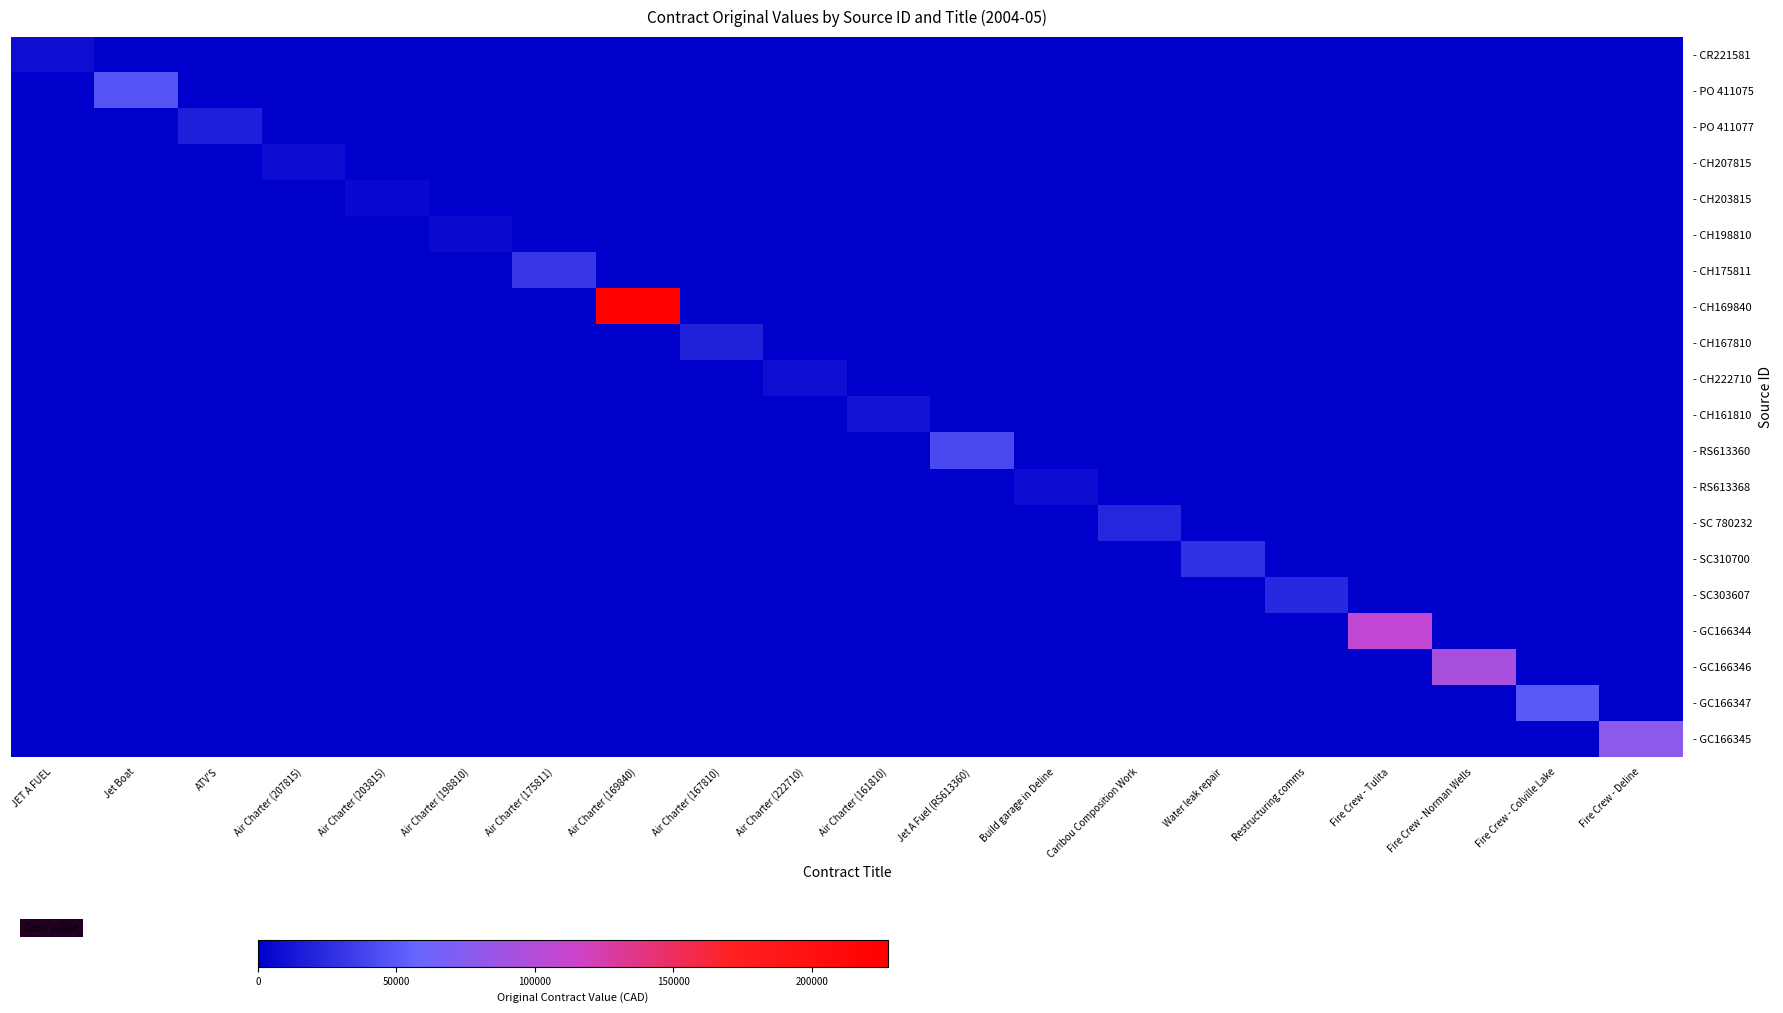

Reading left to right, transcribe all the data shown in this chart.

- CR221581: JET A FUEL=8292.8	Jet Boat=0.0	ATV'S=0.0	Air Charter (207815)=0.0	Air Charter (203815)=0.0	Air Charter (198810)=0.0	Air Charter (175811)=0.0	Air Charter (169840)=0.0	Air Charter (167810)=0.0	Air Charter (222710)=0.0	Air Charter (161810)=0.0	Jet A Fuel (RS613360)=0.0	Build garage in Deline=0.0	Caribou Composition Work=0.0	Water leak repair=0.0	Restructuring comms=0.0	Fire Crew - Tulita=0.0	Fire Crew - Norman Wells=0.0	Fire Crew - Colville Lake=0.0	Fire Crew - Deline=0.0
- PO 411075: JET A FUEL=0.0	Jet Boat=47153.0	ATV'S=0.0	Air Charter (207815)=0.0	Air Charter (203815)=0.0	Air Charter (198810)=0.0	Air Charter (175811)=0.0	Air Charter (169840)=0.0	Air Charter (167810)=0.0	Air Charter (222710)=0.0	Air Charter (161810)=0.0	Jet A Fuel (RS613360)=0.0	Build garage in Deline=0.0	Caribou Composition Work=0.0	Water leak repair=0.0	Restructuring comms=0.0	Fire Crew - Tulita=0.0	Fire Crew - Norman Wells=0.0	Fire Crew - Colville Lake=0.0	Fire Crew - Deline=0.0
- PO 411077: JET A FUEL=0.0	Jet Boat=0.0	ATV'S=17706.6	Air Charter (207815)=0.0	Air Charter (203815)=0.0	Air Charter (198810)=0.0	Air Charter (175811)=0.0	Air Charter (169840)=0.0	Air Charter (167810)=0.0	Air Charter (222710)=0.0	Air Charter (161810)=0.0	Jet A Fuel (RS613360)=0.0	Build garage in Deline=0.0	Caribou Composition Work=0.0	Water leak repair=0.0	Restructuring comms=0.0	Fire Crew - Tulita=0.0	Fire Crew - Norman Wells=0.0	Fire Crew - Colville Lake=0.0	Fire Crew - Deline=0.0
- CH207815: JET A FUEL=0.0	Jet Boat=0.0	ATV'S=0.0	Air Charter (207815)=7259.9	Air Charter (203815)=0.0	Air Charter (198810)=0.0	Air Charter (175811)=0.0	Air Charter (169840)=0.0	Air Charter (167810)=0.0	Air Charter (222710)=0.0	Air Charter (161810)=0.0	Jet A Fuel (RS613360)=0.0	Build garage in Deline=0.0	Caribou Composition Work=0.0	Water leak repair=0.0	Restructuring comms=0.0	Fire Crew - Tulita=0.0	Fire Crew - Norman Wells=0.0	Fire Crew - Colville Lake=0.0	Fire Crew - Deline=0.0
- CH203815: JET A FUEL=0.0	Jet Boat=0.0	ATV'S=0.0	Air Charter (207815)=0.0	Air Charter (203815)=5000.0	Air Charter (198810)=0.0	Air Charter (175811)=0.0	Air Charter (169840)=0.0	Air Charter (167810)=0.0	Air Charter (222710)=0.0	Air Charter (161810)=0.0	Jet A Fuel (RS613360)=0.0	Build garage in Deline=0.0	Caribou Composition Work=0.0	Water leak repair=0.0	Restructuring comms=0.0	Fire Crew - Tulita=0.0	Fire Crew - Norman Wells=0.0	Fire Crew - Colville Lake=0.0	Fire Crew - Deline=0.0
- CH198810: JET A FUEL=0.0	Jet Boat=0.0	ATV'S=0.0	Air Charter (207815)=0.0	Air Charter (203815)=0.0	Air Charter (198810)=5540.0	Air Charter (175811)=0.0	Air Charter (169840)=0.0	Air Charter (167810)=0.0	Air Charter (222710)=0.0	Air Charter (161810)=0.0	Jet A Fuel (RS613360)=0.0	Build garage in Deline=0.0	Caribou Composition Work=0.0	Water leak repair=0.0	Restructuring comms=0.0	Fire Crew - Tulita=0.0	Fire Crew - Norman Wells=0.0	Fire Crew - Colville Lake=0.0	Fire Crew - Deline=0.0
- CH175811: JET A FUEL=0.0	Jet Boat=0.0	ATV'S=0.0	Air Charter (207815)=0.0	Air Charter (203815)=0.0	Air Charter (198810)=0.0	Air Charter (175811)=31000.0	Air Charter (169840)=0.0	Air Charter (167810)=0.0	Air Charter (222710)=0.0	Air Charter (161810)=0.0	Jet A Fuel (RS613360)=0.0	Build garage in Deline=0.0	Caribou Composition Work=0.0	Water leak repair=0.0	Restructuring comms=0.0	Fire Crew - Tulita=0.0	Fire Crew - Norman Wells=0.0	Fire Crew - Colville Lake=0.0	Fire Crew - Deline=0.0
- CH169840: JET A FUEL=0.0	Jet Boat=0.0	ATV'S=0.0	Air Charter (207815)=0.0	Air Charter (203815)=0.0	Air Charter (198810)=0.0	Air Charter (175811)=0.0	Air Charter (169840)=227610.0	Air Charter (167810)=0.0	Air Charter (222710)=0.0	Air Charter (161810)=0.0	Jet A Fuel (RS613360)=0.0	Build garage in Deline=0.0	Caribou Composition Work=0.0	Water leak repair=0.0	Restructuring comms=0.0	Fire Crew - Tulita=0.0	Fire Crew - Norman Wells=0.0	Fire Crew - Colville Lake=0.0	Fire Crew - Deline=0.0
- CH167810: JET A FUEL=0.0	Jet Boat=0.0	ATV'S=0.0	Air Charter (207815)=0.0	Air Charter (203815)=0.0	Air Charter (198810)=0.0	Air Charter (175811)=0.0	Air Charter (169840)=0.0	Air Charter (167810)=19315.0	Air Charter (222710)=0.0	Air Charter (161810)=0.0	Jet A Fuel (RS613360)=0.0	Build garage in Deline=0.0	Caribou Composition Work=0.0	Water leak repair=0.0	Restructuring comms=0.0	Fire Crew - Tulita=0.0	Fire Crew - Norman Wells=0.0	Fire Crew - Colville Lake=0.0	Fire Crew - Deline=0.0
- CH222710: JET A FUEL=0.0	Jet Boat=0.0	ATV'S=0.0	Air Charter (207815)=0.0	Air Charter (203815)=0.0	Air Charter (198810)=0.0	Air Charter (175811)=0.0	Air Charter (169840)=0.0	Air Charter (167810)=0.0	Air Charter (222710)=8360.0	Air Charter (161810)=0.0	Jet A Fuel (RS613360)=0.0	Build garage in Deline=0.0	Caribou Composition Work=0.0	Water leak repair=0.0	Restructuring comms=0.0	Fire Crew - Tulita=0.0	Fire Crew - Norman Wells=0.0	Fire Crew - Colville Lake=0.0	Fire Crew - Deline=0.0
- CH161810: JET A FUEL=0.0	Jet Boat=0.0	ATV'S=0.0	Air Charter (207815)=0.0	Air Charter (203815)=0.0	Air Charter (198810)=0.0	Air Charter (175811)=0.0	Air Charter (169840)=0.0	Air Charter (167810)=0.0	Air Charter (222710)=0.0	Air Charter (161810)=10896.9	Jet A Fuel (RS613360)=0.0	Build garage in Deline=0.0	Caribou Composition Work=0.0	Water leak repair=0.0	Restructuring comms=0.0	Fire Crew - Tulita=0.0	Fire Crew - Norman Wells=0.0	Fire Crew - Colville Lake=0.0	Fire Crew - Deline=0.0
- RS613360: JET A FUEL=0.0	Jet Boat=0.0	ATV'S=0.0	Air Charter (207815)=0.0	Air Charter (203815)=0.0	Air Charter (198810)=0.0	Air Charter (175811)=0.0	Air Charter (169840)=0.0	Air Charter (167810)=0.0	Air Charter (222710)=0.0	Air Charter (161810)=0.0	Jet A Fuel (RS613360)=40661.4	Build garage in Deline=0.0	Caribou Composition Work=0.0	Water leak repair=0.0	Restructuring comms=0.0	Fire Crew - Tulita=0.0	Fire Crew - Norman Wells=0.0	Fire Crew - Colville Lake=0.0	Fire Crew - Deline=0.0
- RS613368: JET A FUEL=0.0	Jet Boat=0.0	ATV'S=0.0	Air Charter (207815)=0.0	Air Charter (203815)=0.0	Air Charter (198810)=0.0	Air Charter (175811)=0.0	Air Charter (169840)=0.0	Air Charter (167810)=0.0	Air Charter (222710)=0.0	Air Charter (161810)=0.0	Jet A Fuel (RS613360)=0.0	Build garage in Deline=6519.7	Caribou Composition Work=0.0	Water leak repair=0.0	Restructuring comms=0.0	Fire Crew - Tulita=0.0	Fire Crew - Norman Wells=0.0	Fire Crew - Colville Lake=0.0	Fire Crew - Deline=0.0
- SC 780232: JET A FUEL=0.0	Jet Boat=0.0	ATV'S=0.0	Air Charter (207815)=0.0	Air Charter (203815)=0.0	Air Charter (198810)=0.0	Air Charter (175811)=0.0	Air Charter (169840)=0.0	Air Charter (167810)=0.0	Air Charter (222710)=0.0	Air Charter (161810)=0.0	Jet A Fuel (RS613360)=0.0	Build garage in Deline=0.0	Caribou Composition Work=22000.0	Water leak repair=0.0	Restructuring comms=0.0	Fire Crew - Tulita=0.0	Fire Crew - Norman Wells=0.0	Fire Crew - Colville Lake=0.0	Fire Crew - Deline=0.0
- SC310700: JET A FUEL=0.0	Jet Boat=0.0	ATV'S=0.0	Air Charter (207815)=0.0	Air Charter (203815)=0.0	Air Charter (198810)=0.0	Air Charter (175811)=0.0	Air Charter (169840)=0.0	Air Charter (167810)=0.0	Air Charter (222710)=0.0	Air Charter (161810)=0.0	Jet A Fuel (RS613360)=0.0	Build garage in Deline=0.0	Caribou Composition Work=0.0	Water leak repair=27655.0	Restructuring comms=0.0	Fire Crew - Tulita=0.0	Fire Crew - Norman Wells=0.0	Fire Crew - Colville Lake=0.0	Fire Crew - Deline=0.0
- SC303607: JET A FUEL=0.0	Jet Boat=0.0	ATV'S=0.0	Air Charter (207815)=0.0	Air Charter (203815)=0.0	Air Charter (198810)=0.0	Air Charter (175811)=0.0	Air Charter (169840)=0.0	Air Charter (167810)=0.0	Air Charter (222710)=0.0	Air Charter (161810)=0.0	Jet A Fuel (RS613360)=0.0	Build garage in Deline=0.0	Caribou Composition Work=0.0	Water leak repair=0.0	Restructuring comms=22769.0	Fire Crew - Tulita=0.0	Fire Crew - Norman Wells=0.0	Fire Crew - Colville Lake=0.0	Fire Crew - Deline=0.0
- GC166344: JET A FUEL=0.0	Jet Boat=0.0	ATV'S=0.0	Air Charter (207815)=0.0	Air Charter (203815)=0.0	Air Charter (198810)=0.0	Air Charter (175811)=0.0	Air Charter (169840)=0.0	Air Charter (167810)=0.0	Air Charter (222710)=0.0	Air Charter (161810)=0.0	Jet A Fuel (RS613360)=0.0	Build garage in Deline=0.0	Caribou Composition Work=0.0	Water leak repair=0.0	Restructuring comms=0.0	Fire Crew - Tulita=107025.0	Fire Crew - Norman Wells=0.0	Fire Crew - Colville Lake=0.0	Fire Crew - Deline=0.0
- GC166346: JET A FUEL=0.0	Jet Boat=0.0	ATV'S=0.0	Air Charter (207815)=0.0	Air Charter (203815)=0.0	Air Charter (198810)=0.0	Air Charter (175811)=0.0	Air Charter (169840)=0.0	Air Charter (167810)=0.0	Air Charter (222710)=0.0	Air Charter (161810)=0.0	Jet A Fuel (RS613360)=0.0	Build garage in Deline=0.0	Caribou Composition Work=0.0	Water leak repair=0.0	Restructuring comms=0.0	Fire Crew - Tulita=0.0	Fire Crew - Norman Wells=93825.0	Fire Crew - Colville Lake=0.0	Fire Crew - Deline=0.0
- GC166347: JET A FUEL=0.0	Jet Boat=0.0	ATV'S=0.0	Air Charter (207815)=0.0	Air Charter (203815)=0.0	Air Charter (198810)=0.0	Air Charter (175811)=0.0	Air Charter (169840)=0.0	Air Charter (167810)=0.0	Air Charter (222710)=0.0	Air Charter (161810)=0.0	Jet A Fuel (RS613360)=0.0	Build garage in Deline=0.0	Caribou Composition Work=0.0	Water leak repair=0.0	Restructuring comms=0.0	Fire Crew - Tulita=0.0	Fire Crew - Norman Wells=0.0	Fire Crew - Colville Lake=50000.0	Fire Crew - Deline=0.0
- GC166345: JET A FUEL=0.0	Jet Boat=0.0	ATV'S=0.0	Air Charter (207815)=0.0	Air Charter (203815)=0.0	Air Charter (198810)=0.0	Air Charter (175811)=0.0	Air Charter (169840)=0.0	Air Charter (167810)=0.0	Air Charter (222710)=0.0	Air Charter (161810)=0.0	Jet A Fuel (RS613360)=0.0	Build garage in Deline=0.0	Caribou Composition Work=0.0	Water leak repair=0.0	Restructuring comms=0.0	Fire Crew - Tulita=0.0	Fire Crew - Norman Wells=0.0	Fire Crew - Colville Lake=0.0	Fire Crew - Deline=77770.0